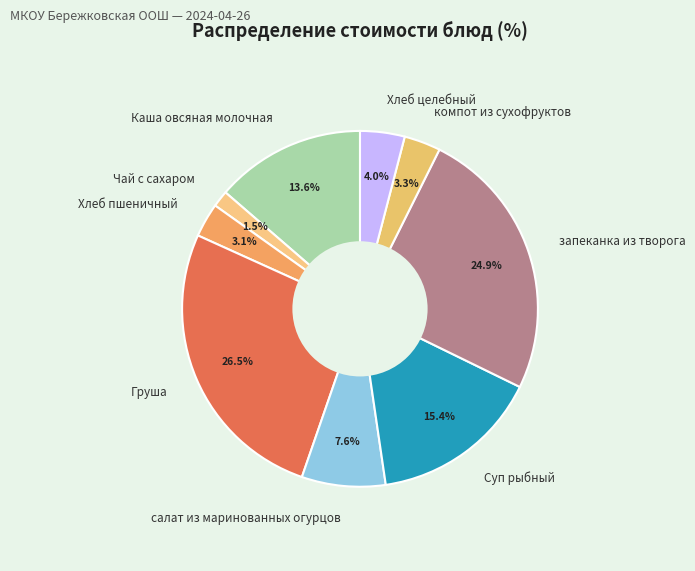

Which slice is the largest?

Груша